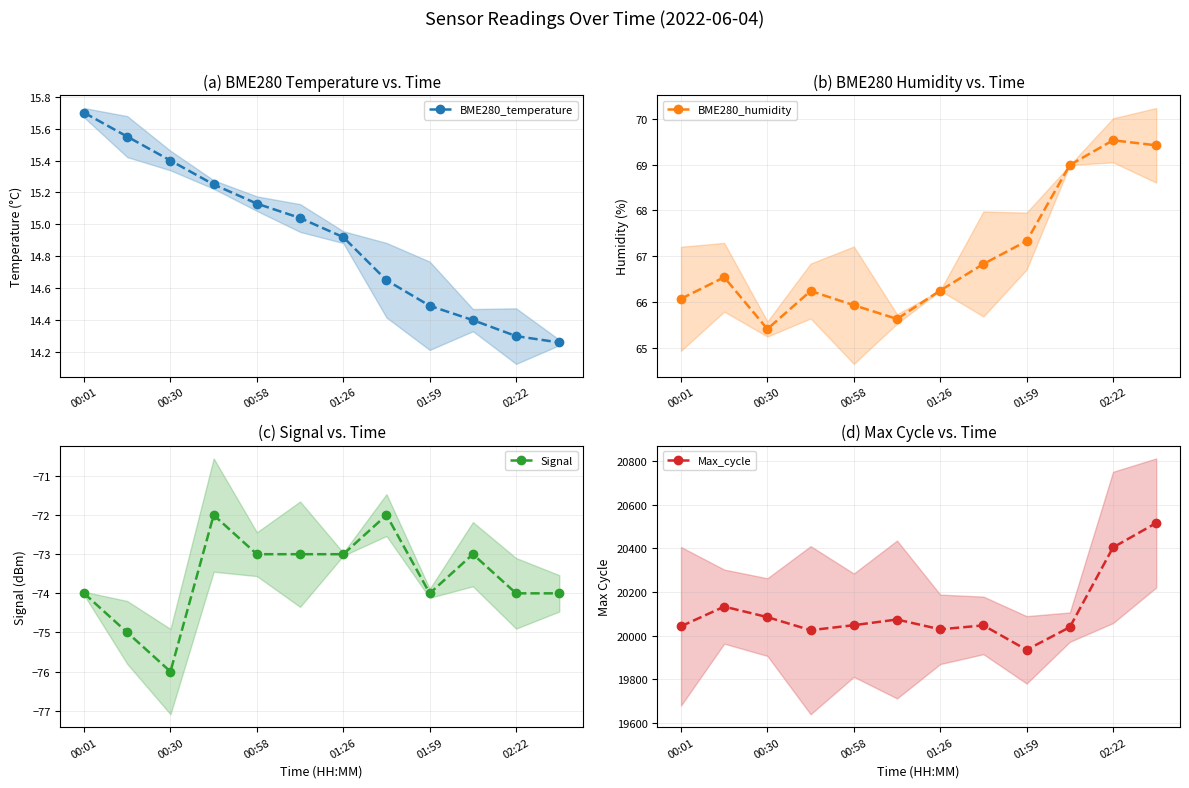

At how many categories does at least one series exceed 1032?

12